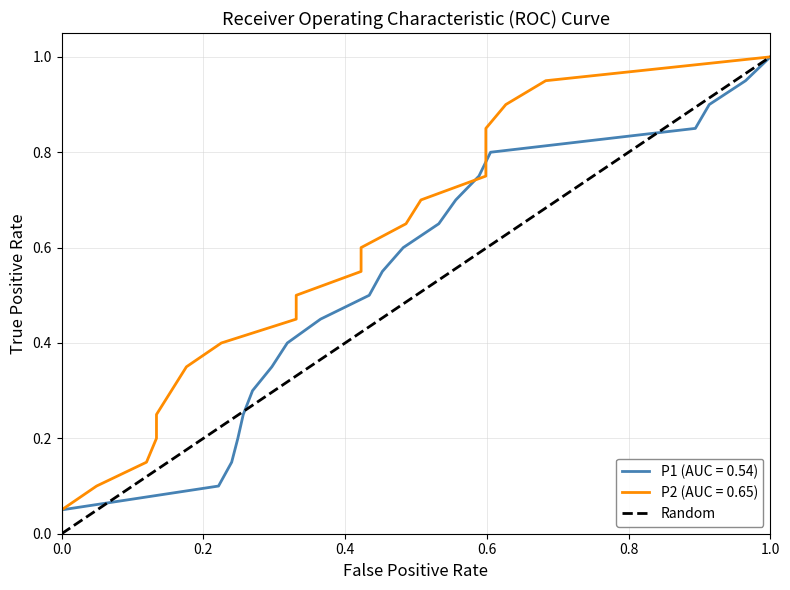

How many values are between 0 and 1?

2